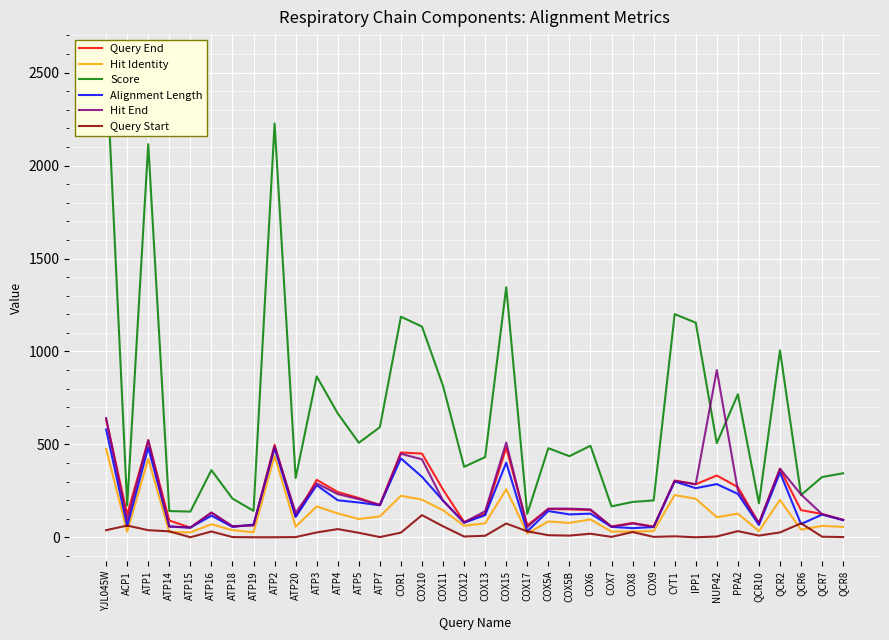

Is it true that Hit End equals 900 at NUP42?

True